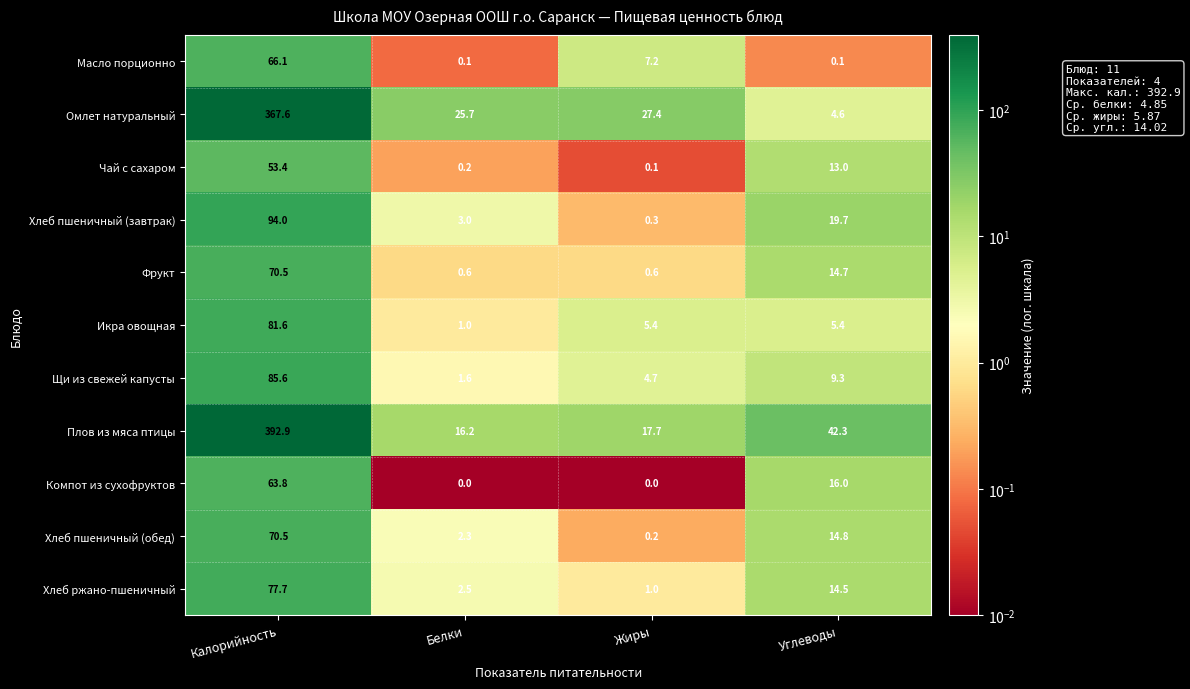

Rank the categories by Чай с сахаром value from lowest to highest.

Жиры, Белки, Углеводы, Калорийность